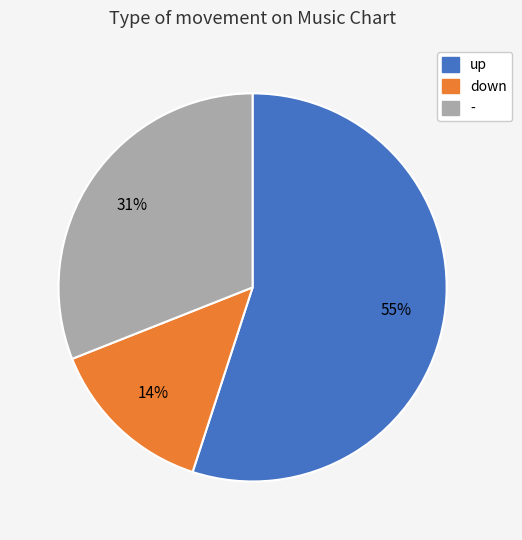

Combined, do down and - account for over 50%?

No